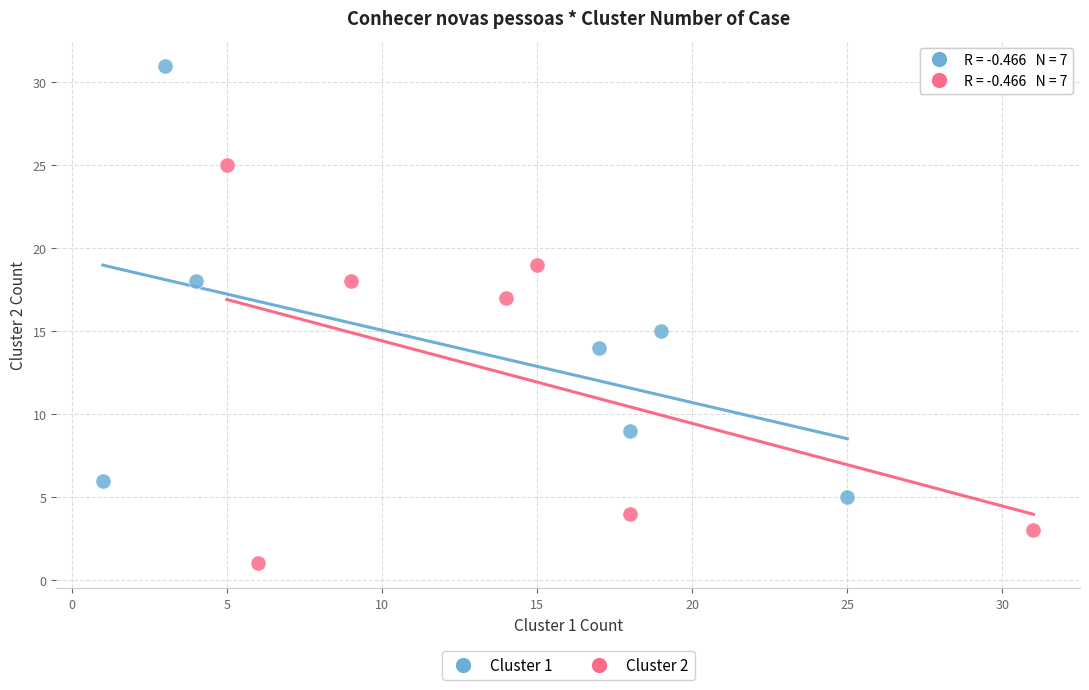

Which series contains the highest Y value?

Cluster 1